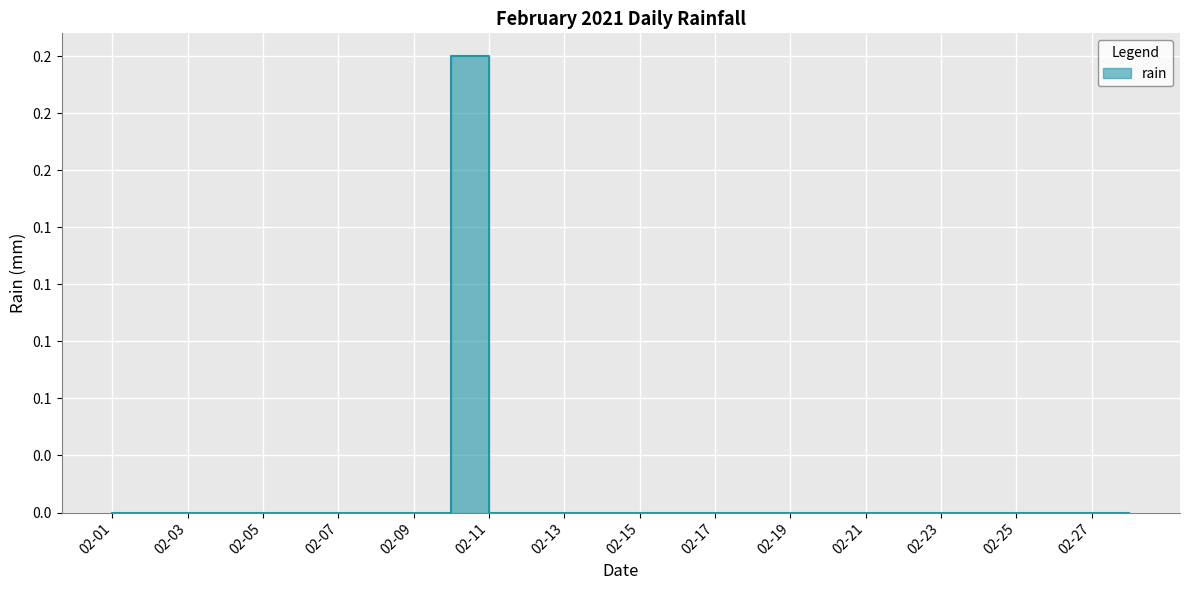

Rank the categories by value from lowest to highest.

2021-02-01, 2021-02-02, 2021-02-03, 2021-02-04, 2021-02-05, 2021-02-06, 2021-02-07, 2021-02-08, 2021-02-09, 2021-02-11, 2021-02-12, 2021-02-13, 2021-02-14, 2021-02-15, 2021-02-16, 2021-02-17, 2021-02-18, 2021-02-19, 2021-02-20, 2021-02-21, 2021-02-22, 2021-02-23, 2021-02-24, 2021-02-25, 2021-02-26, 2021-02-27, 2021-02-28, 2021-02-10